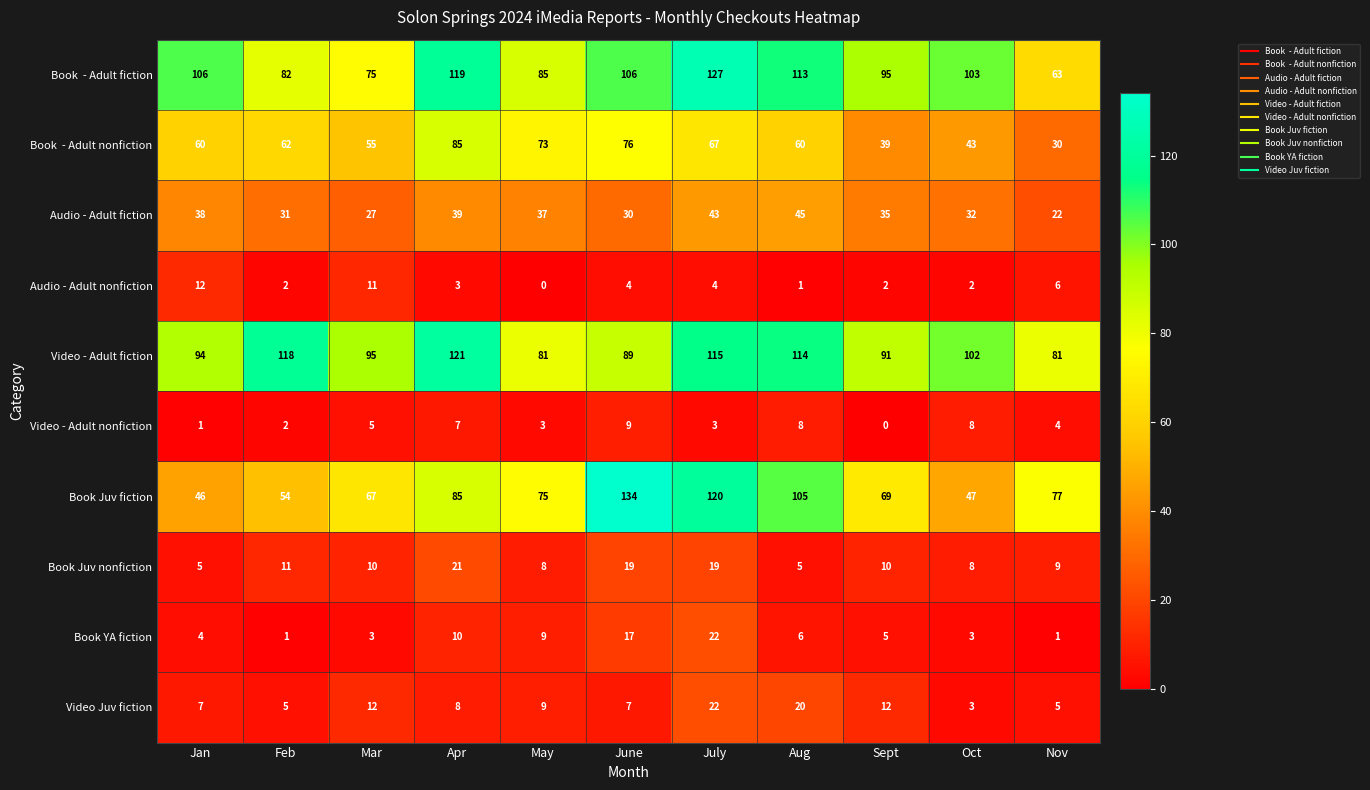

Which series has the largest range (max minus min)?

Book Juv fiction